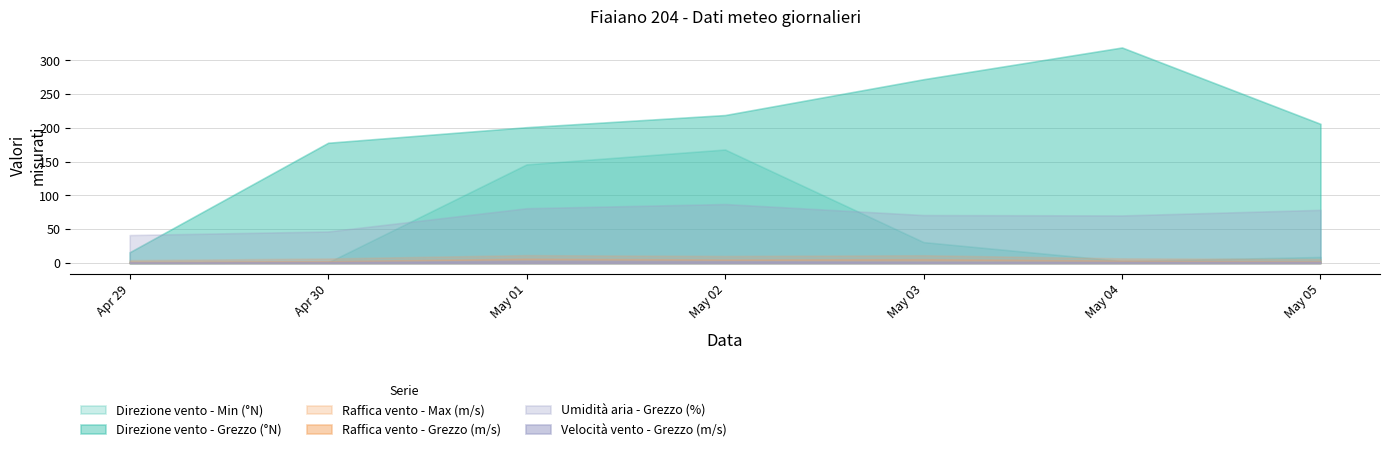

What is the difference between the highest and lowest values at 2024-05-02?

216.3